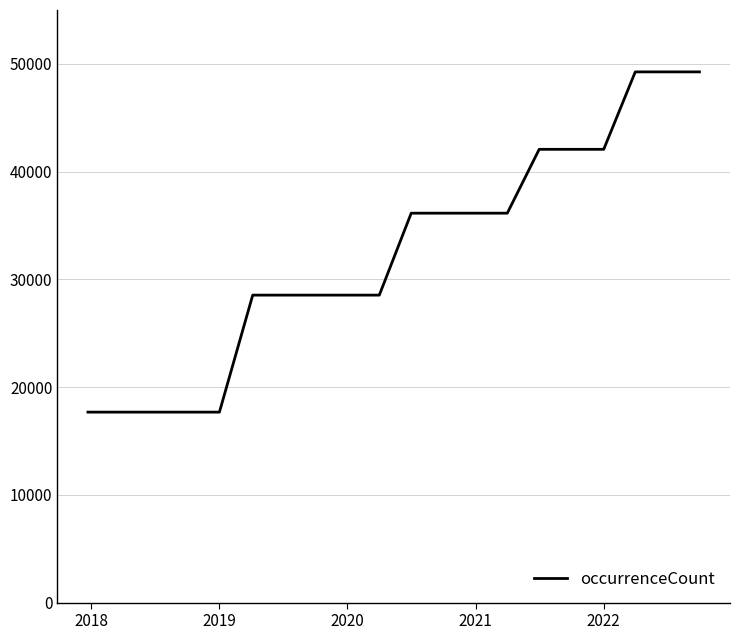

What is the smallest value displayed?

17677